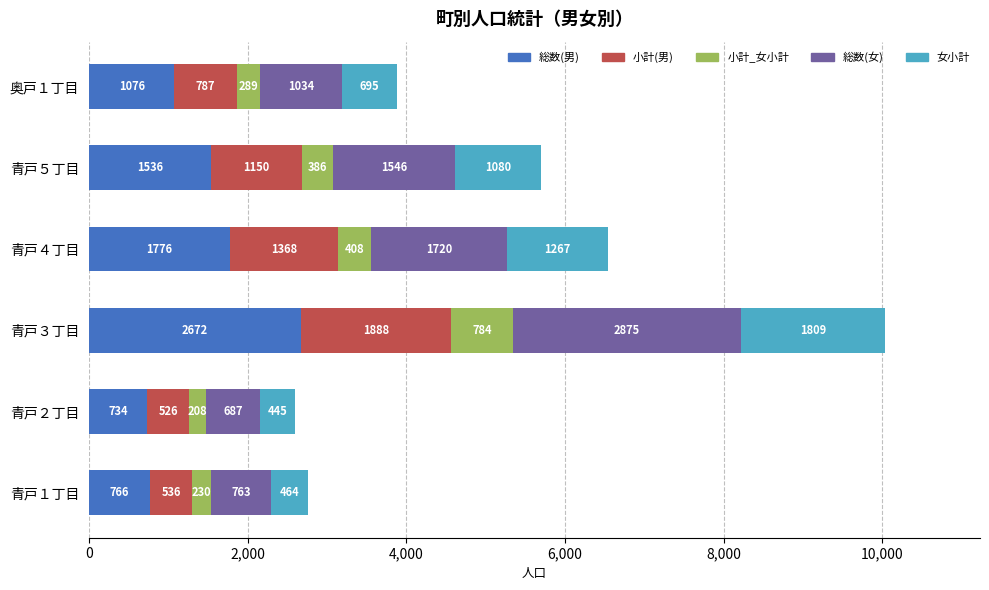

At which category is the sum across all series the highest?

青戸３丁目